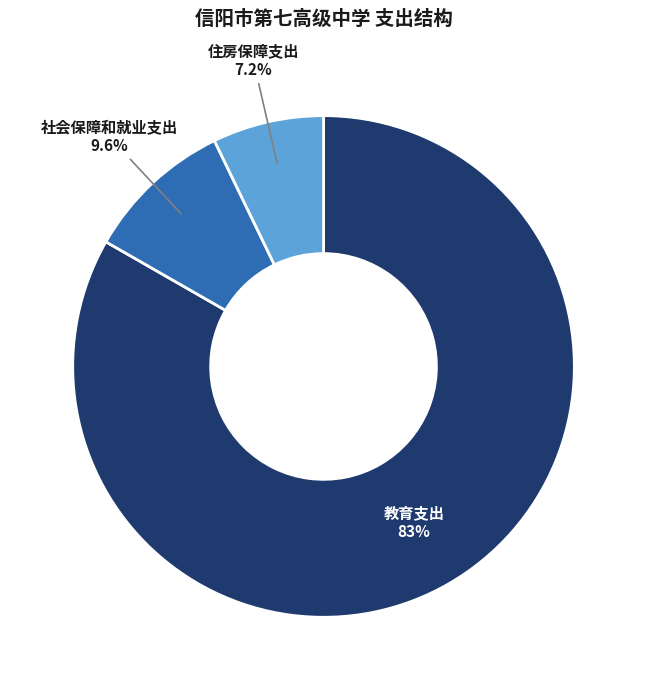

Count the number of slices in the pie.

3